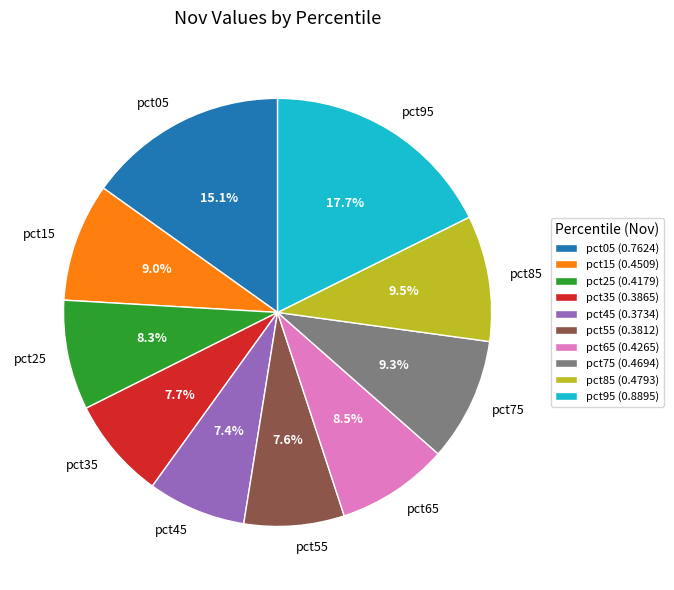

To the nearest percent, what is the difference between the largest and smallest slice percentages?

10%